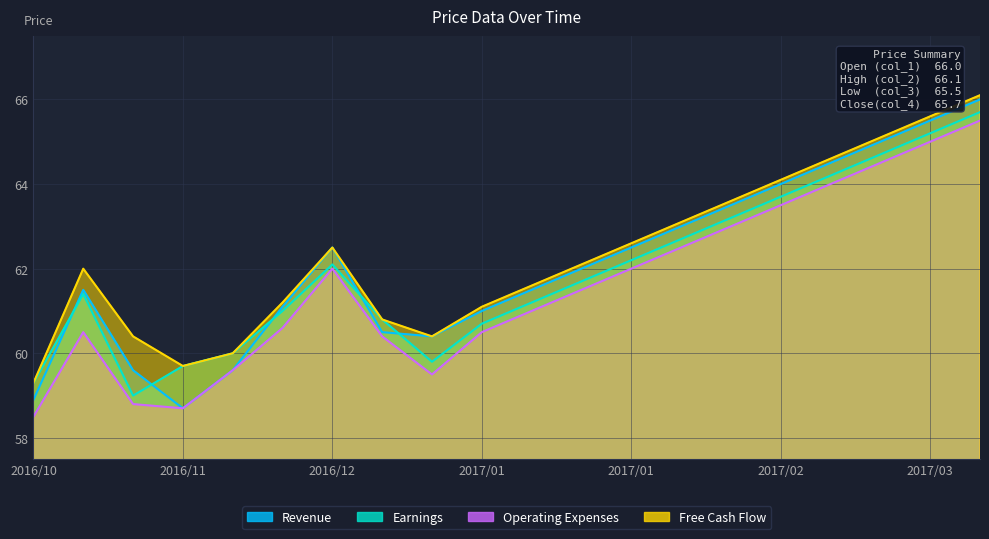

What is the difference between the second highest and minimum values in the col_3 series?

6.5